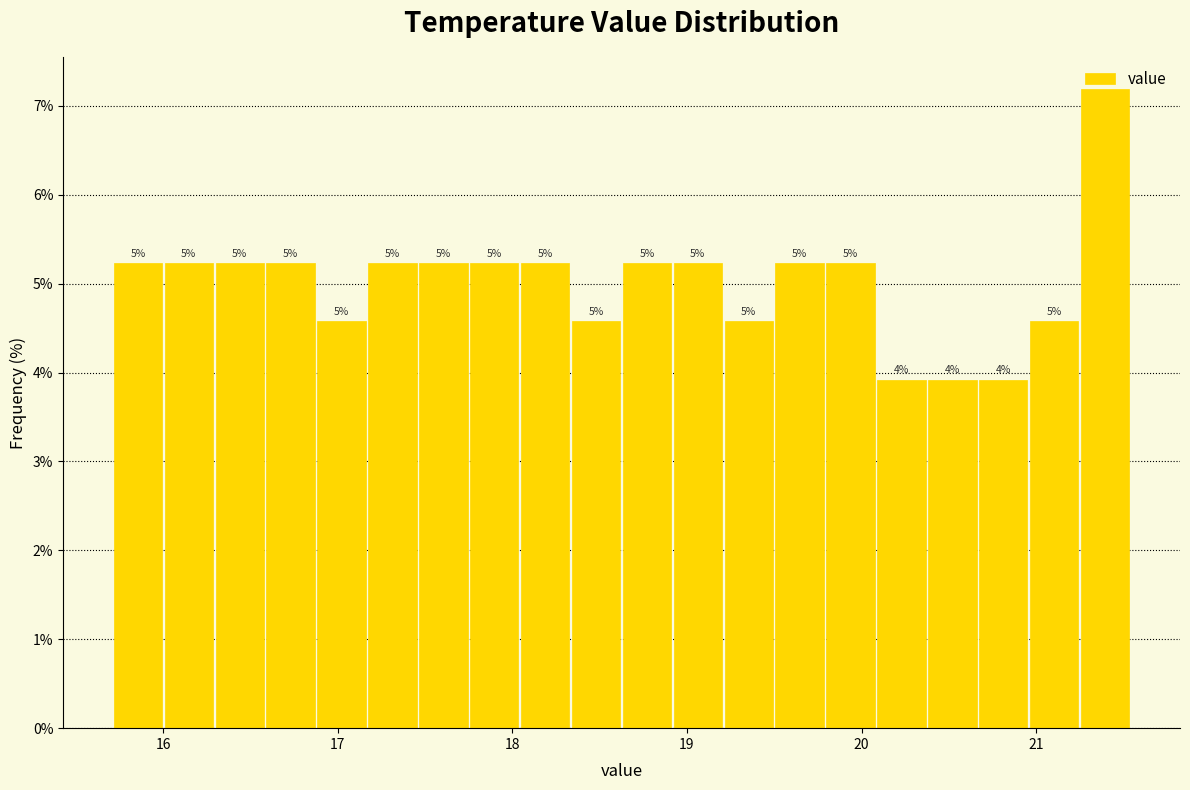

Around what value on the x-axis is the tallest bar? Give the approximate position of its centre, as read against the axis.

21.4